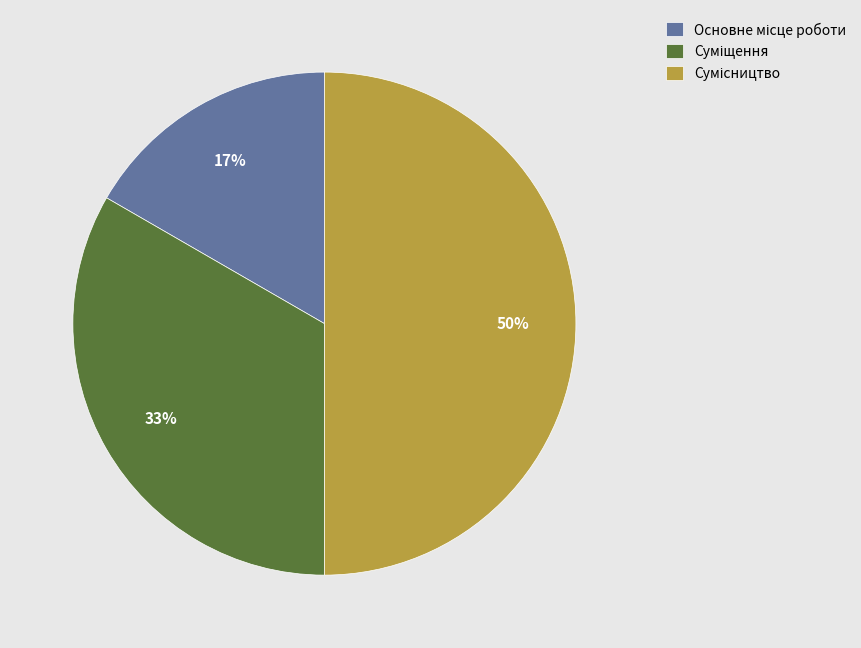

To the nearest percent, what is the difference between the largest and smallest slice percentages?

33%